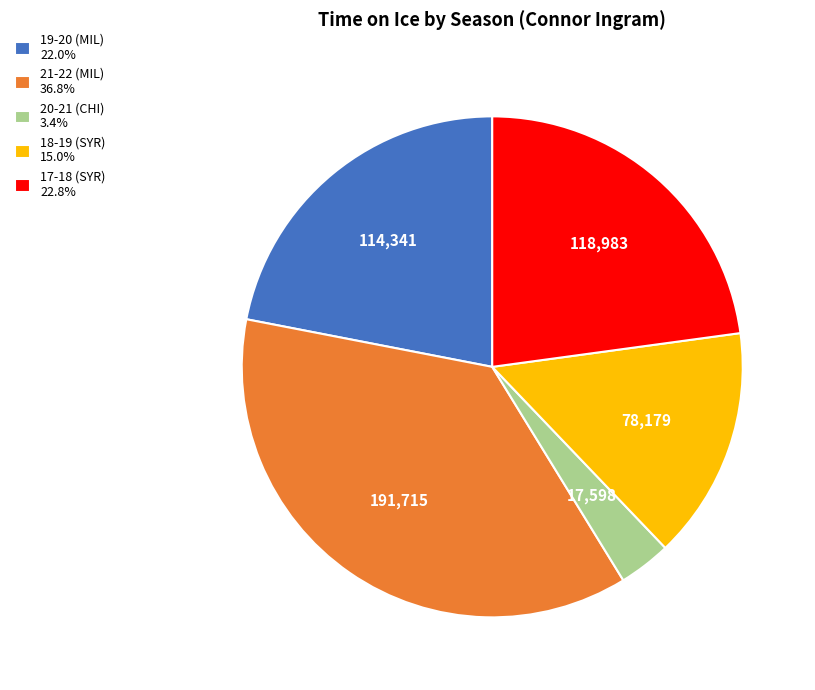

Is it true that 21-22 (MIL) is 23% of the pie?

False